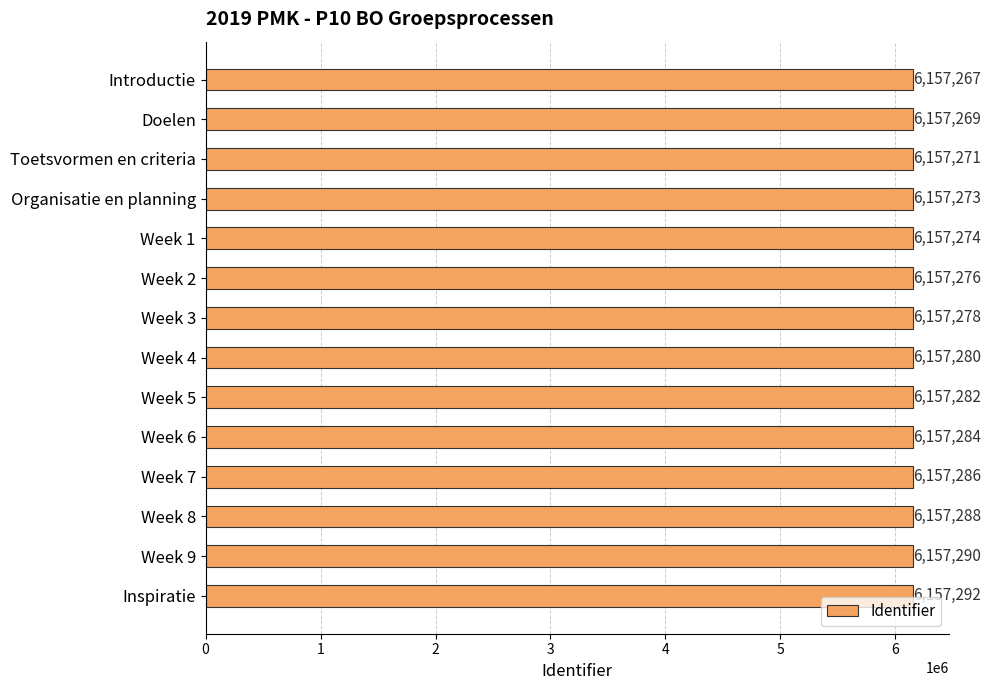

Which has a higher value, Week 4 or Week 8?

Week 8